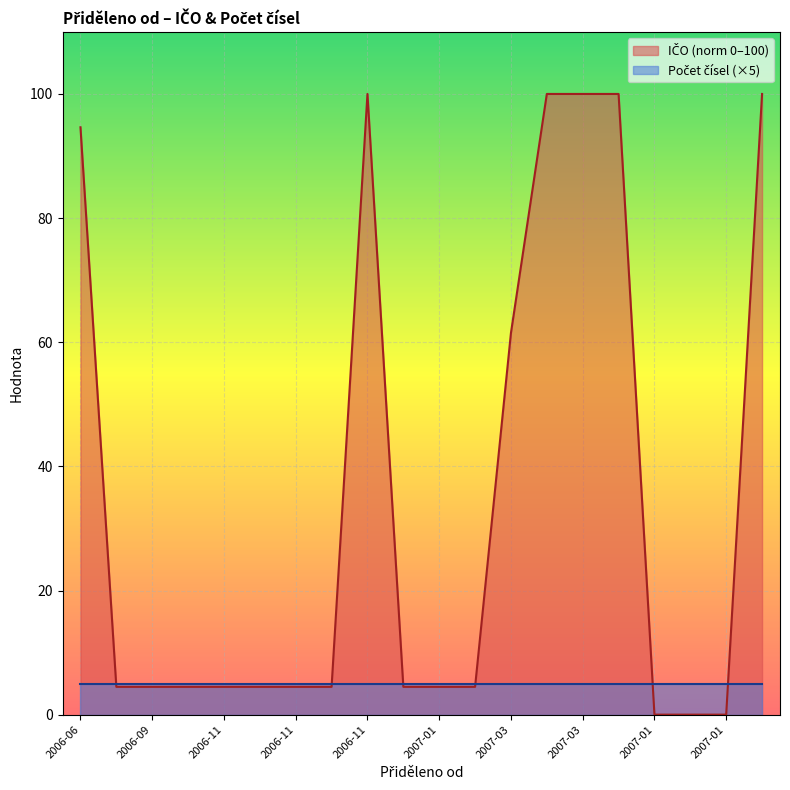

Reading left to right, what are all the values shown in this chart?

94.6	4.5	4.5	4.5	4.5	4.5	4.5	4.5	100.0	4.5	4.5	4.5	61.5	100.0	100.0	100.0	0.0	0.0	0.0	100.0